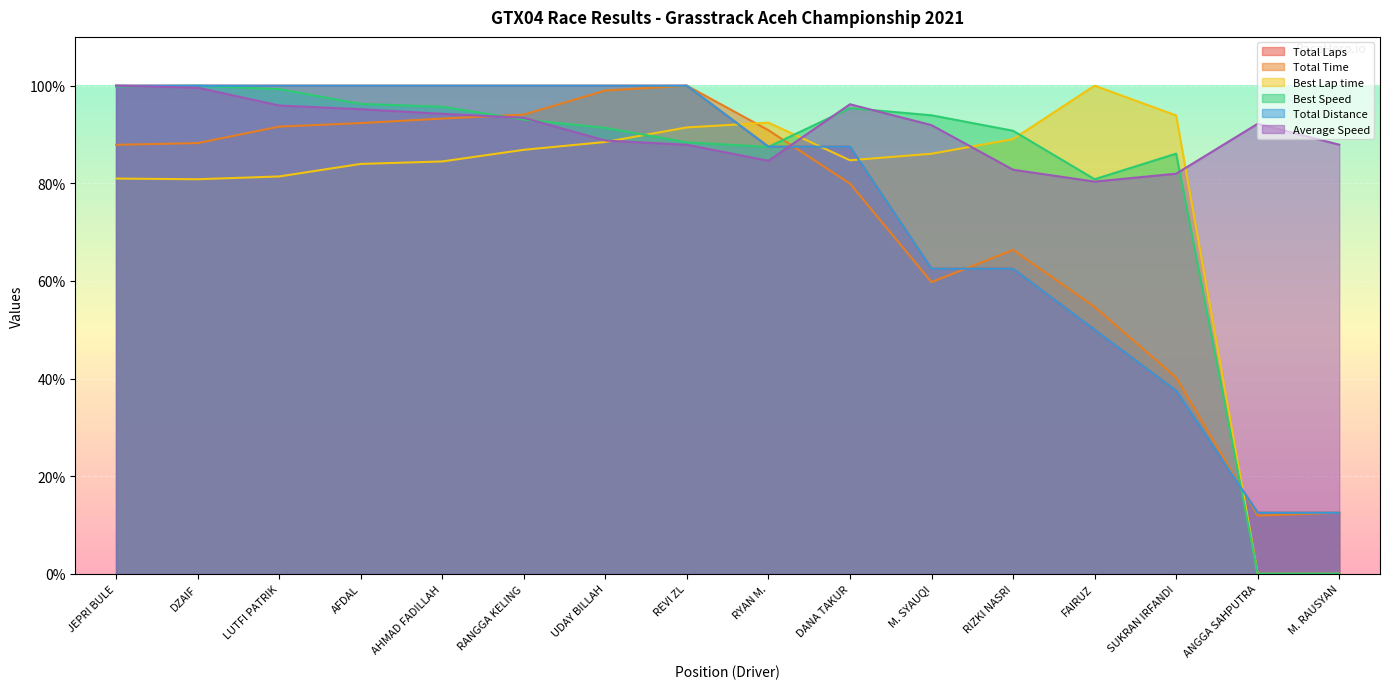

Reading right to left, what are all the values shown in this chart?

Total Laps: M. RAUSYAN=12.5	ANGGA SAHPUTRA=12.5	SUKRAN IRFANDI=37.5	FAIRUZ=50.0	RIZKI NASRI=62.5	M. SYAUQI=62.5	DANA TAKUR=87.5	RYAN M.=87.5	REVI ZL=100.0	UDAY BILLAH=100.0	RANGGA KELING=100.0	AHMAD FADILLAH=100.0	AFDAL=100.0	LUTFI PATRIK=100.0	DZAIF=100.0	JEPRI BULE=100.0
Total Time: M. RAUSYAN=12.5	ANGGA SAHPUTRA=11.9	SUKRAN IRFANDI=40.2	FAIRUZ=54.7	RIZKI NASRI=66.4	M. SYAUQI=59.8	DANA TAKUR=79.9	RYAN M.=90.9	REVI ZL=100.0	UDAY BILLAH=99.0	RANGGA KELING=94.1	AHMAD FADILLAH=93.3	AFDAL=92.3	LUTFI PATRIK=91.6	DZAIF=88.2	JEPRI BULE=87.9
Best Lap time: M. RAUSYAN=0.0	ANGGA SAHPUTRA=0.0	SUKRAN IRFANDI=93.9	FAIRUZ=100.0	RIZKI NASRI=89.1	M. SYAUQI=86.1	DANA TAKUR=84.7	RYAN M.=92.4	REVI ZL=91.5	UDAY BILLAH=88.5	RANGGA KELING=86.9	AHMAD FADILLAH=84.5	AFDAL=84.0	LUTFI PATRIK=81.4	DZAIF=80.8	JEPRI BULE=81.0
Best Speed: M. RAUSYAN=0.0	ANGGA SAHPUTRA=0.0	SUKRAN IRFANDI=86.1	FAIRUZ=80.8	RIZKI NASRI=90.8	M. SYAUQI=93.9	DANA TAKUR=95.4	RYAN M.=87.5	REVI ZL=88.4	UDAY BILLAH=91.4	RANGGA KELING=93.1	AHMAD FADILLAH=95.7	AFDAL=96.3	LUTFI PATRIK=99.3	DZAIF=100.0	JEPRI BULE=99.8
Total Distance: M. RAUSYAN=12.5	ANGGA SAHPUTRA=12.5	SUKRAN IRFANDI=37.5	FAIRUZ=50.0	RIZKI NASRI=62.5	M. SYAUQI=62.5	DANA TAKUR=87.5	RYAN M.=87.5	REVI ZL=100.0	UDAY BILLAH=100.0	RANGGA KELING=100.0	AHMAD FADILLAH=100.0	AFDAL=100.0	LUTFI PATRIK=100.0	DZAIF=100.0	JEPRI BULE=100.0
Average Speed: M. RAUSYAN=87.9	ANGGA SAHPUTRA=92.2	SUKRAN IRFANDI=82.0	FAIRUZ=80.4	RIZKI NASRI=82.8	M. SYAUQI=91.9	DANA TAKUR=96.2	RYAN M.=84.6	REVI ZL=87.9	UDAY BILLAH=88.8	RANGGA KELING=93.4	AHMAD FADILLAH=94.2	AFDAL=95.2	LUTFI PATRIK=95.9	DZAIF=99.6	JEPRI BULE=100.0